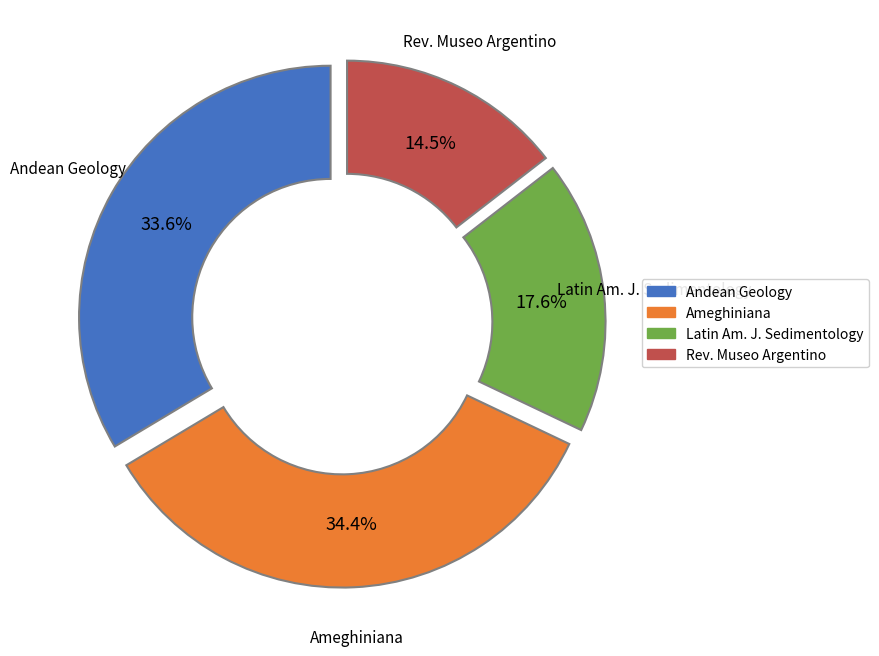

Rank the categories by value from lowest to highest.

Rev. Museo Argentino, Latin Am. J. Sedimentology, Andean Geology, Ameghiniana